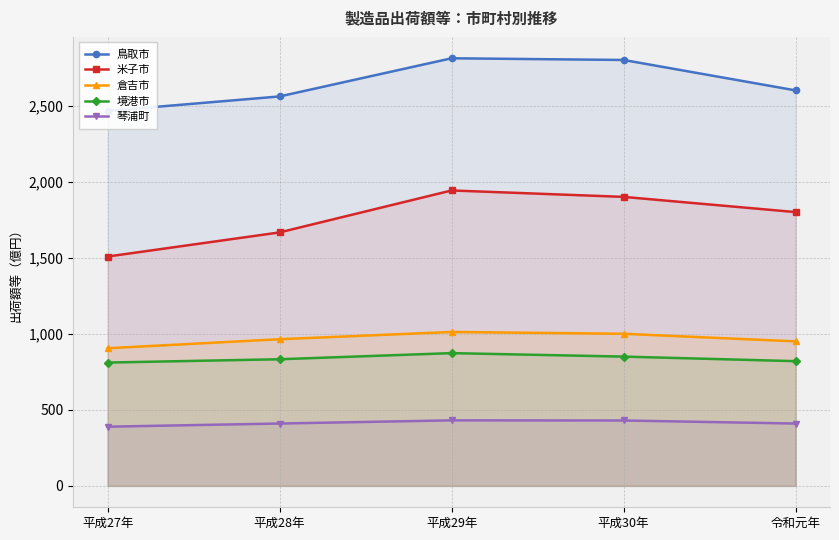

Reading left to right, what are all the values shown in this chart?

鳥取市: 平成27年=24650422	平成28年=25602883	平成29年=28111870	平成30年=28000000	令和元年=26000000
米子市: 平成27年=15077593	平成28年=16664566	平成29年=19422256	平成30年=19000000	令和元年=18000000
倉吉市: 平成27年=9048388	平成28年=9642861	平成29年=10119532	平成30年=10000000	令和元年=9500000
境港市: 平成27年=8108885	平成28年=8326094	平成29年=8728714	平成30年=8500000	令和元年=8200000
琴浦町: 平成27年=3892419	平成28年=4100384	平成29年=4308904	平成30年=4300000	令和元年=4100000